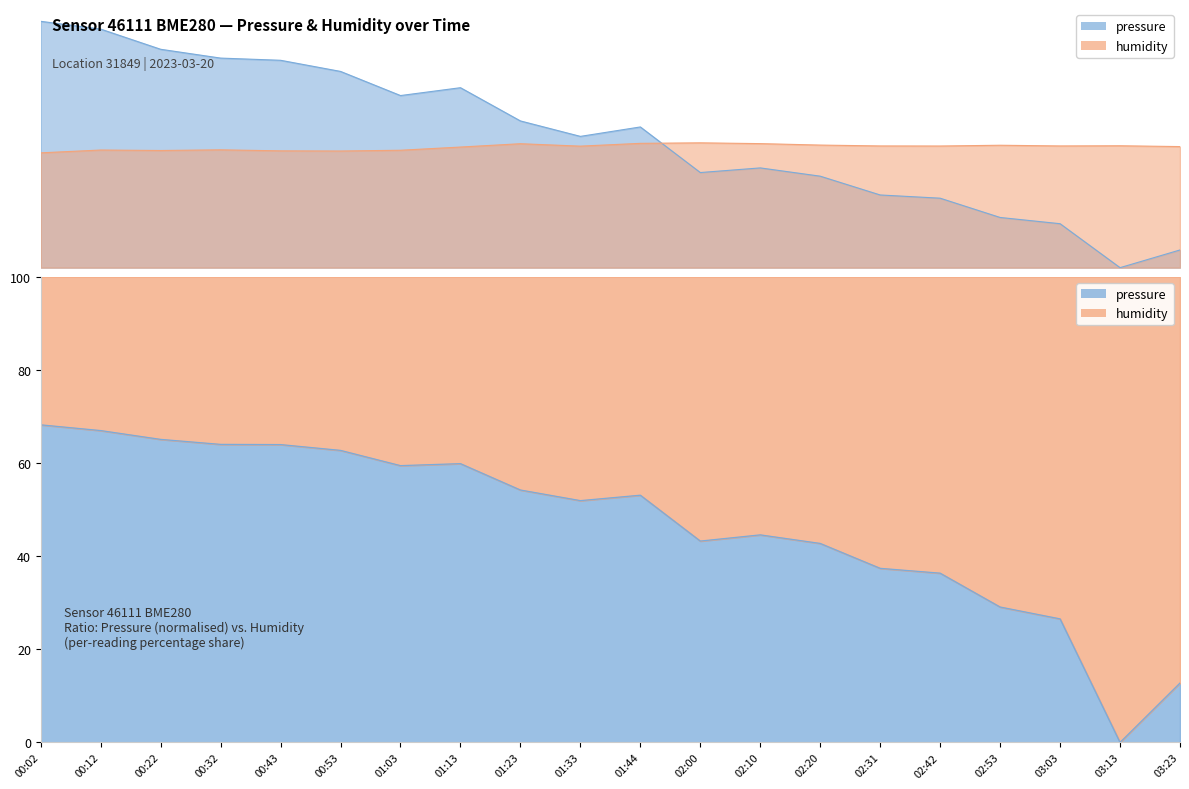

What is the label of the 17th point from the left?

02:53